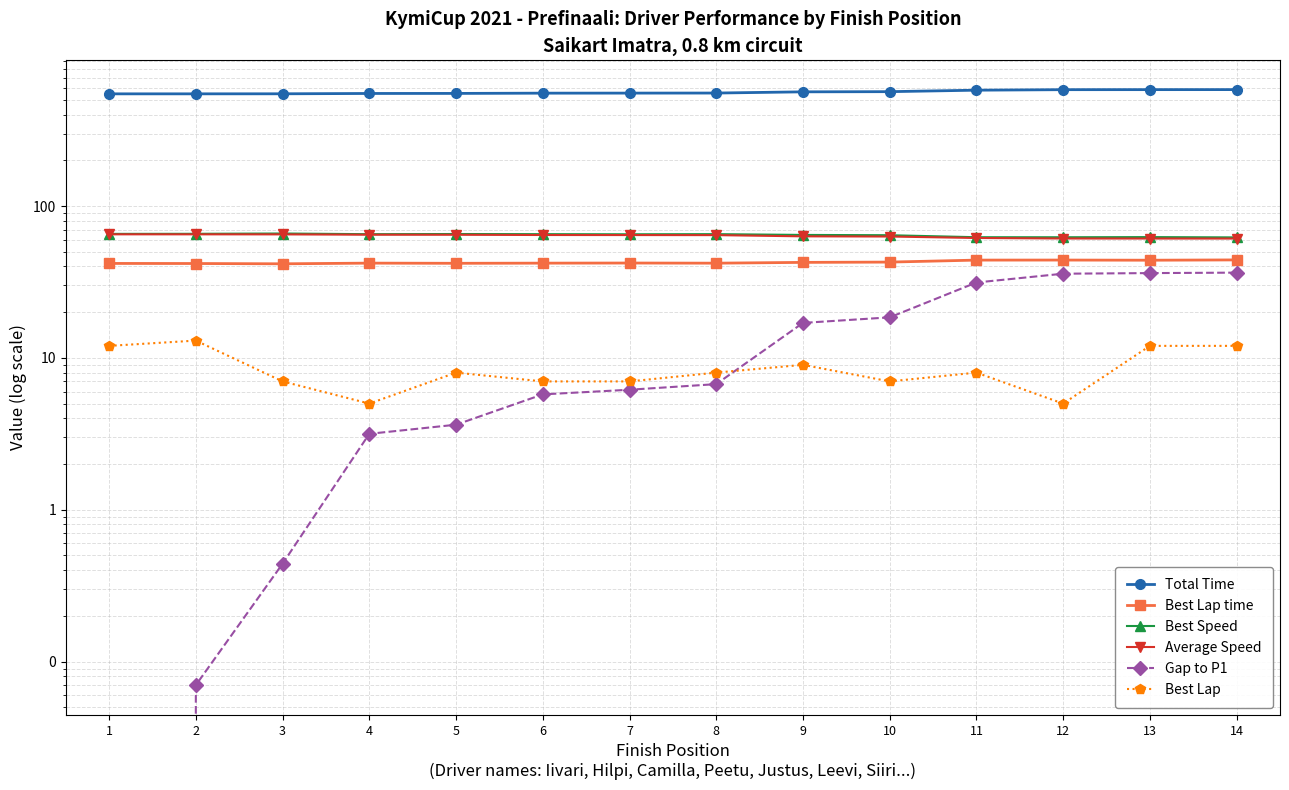

Is it true that Total Time equals 566.7 at 10?

True